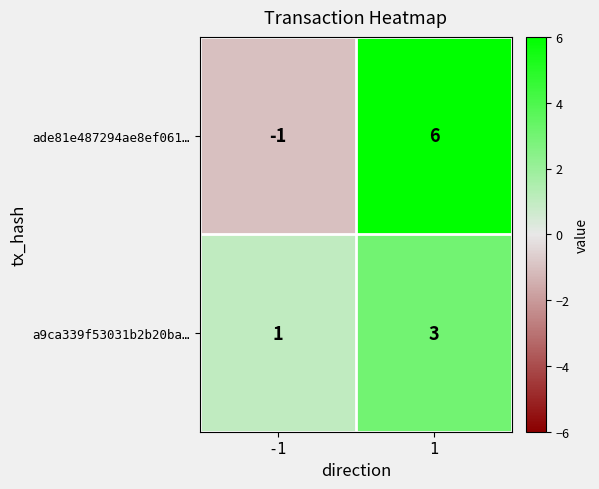

At which category is the sum across all series the highest?

1